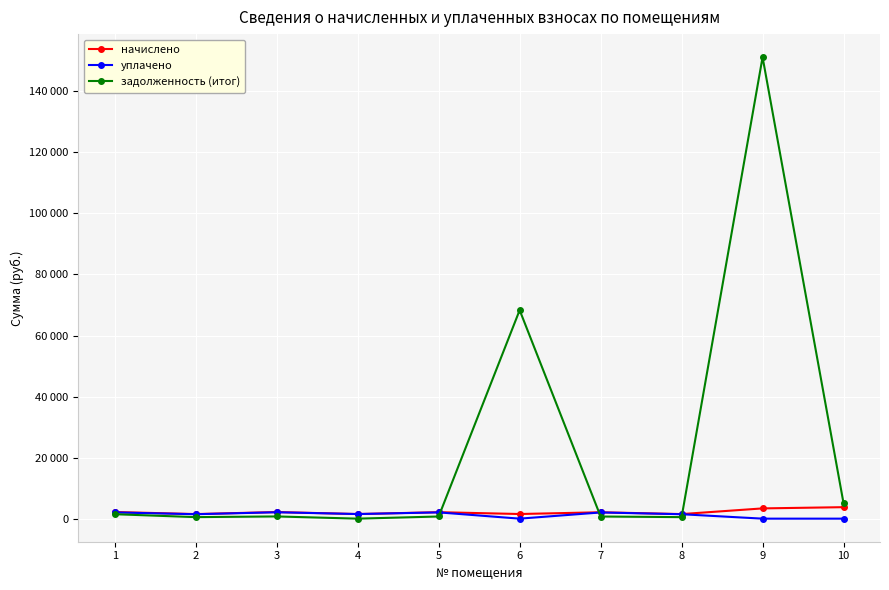

Does the chart have visible grid lines?

Yes